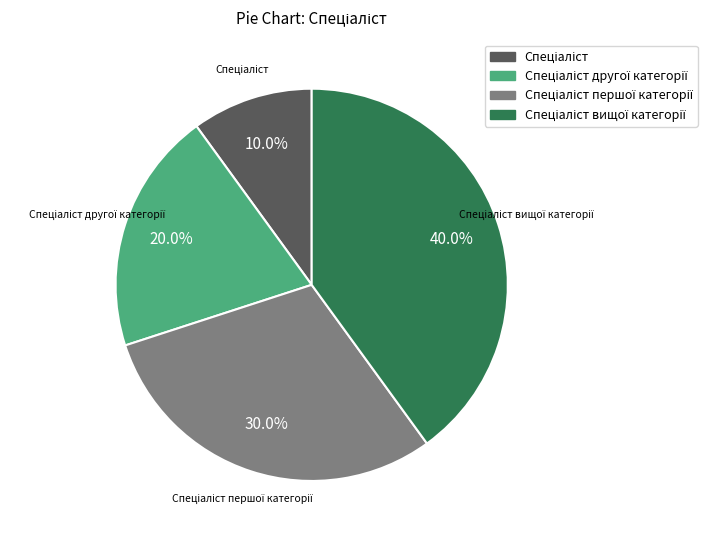

Is there any slice that represents more than half of the pie?

No